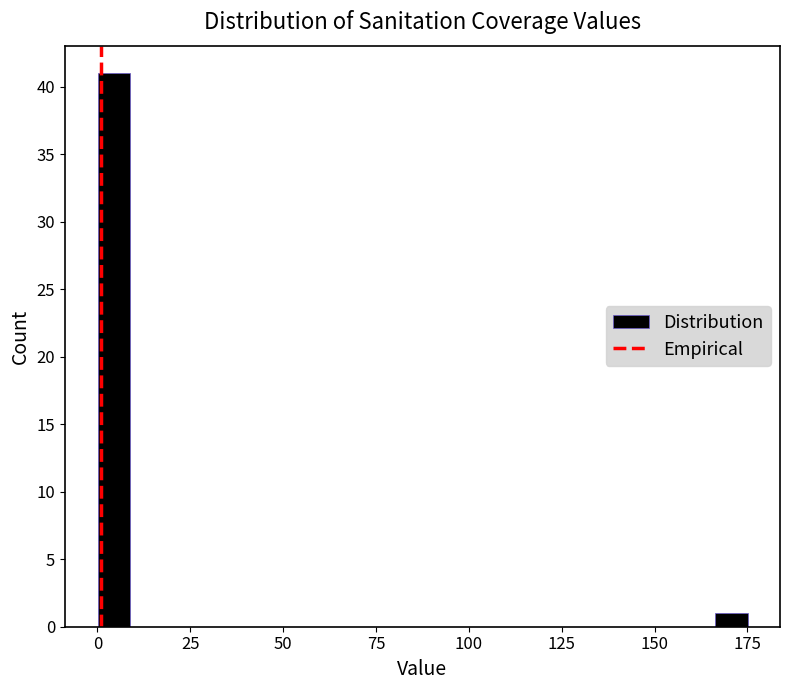

Read against the x-axis, roughly where is the centre of the tallest bar?

5